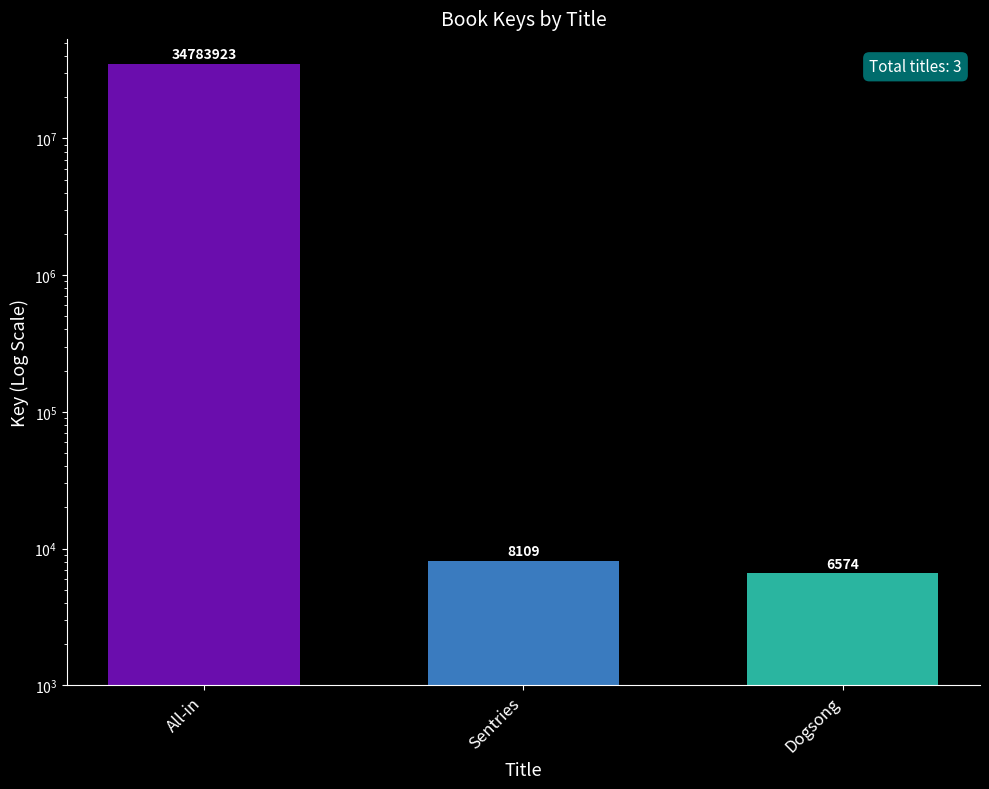

Which has a higher value, All-in or Sentries?

All-in